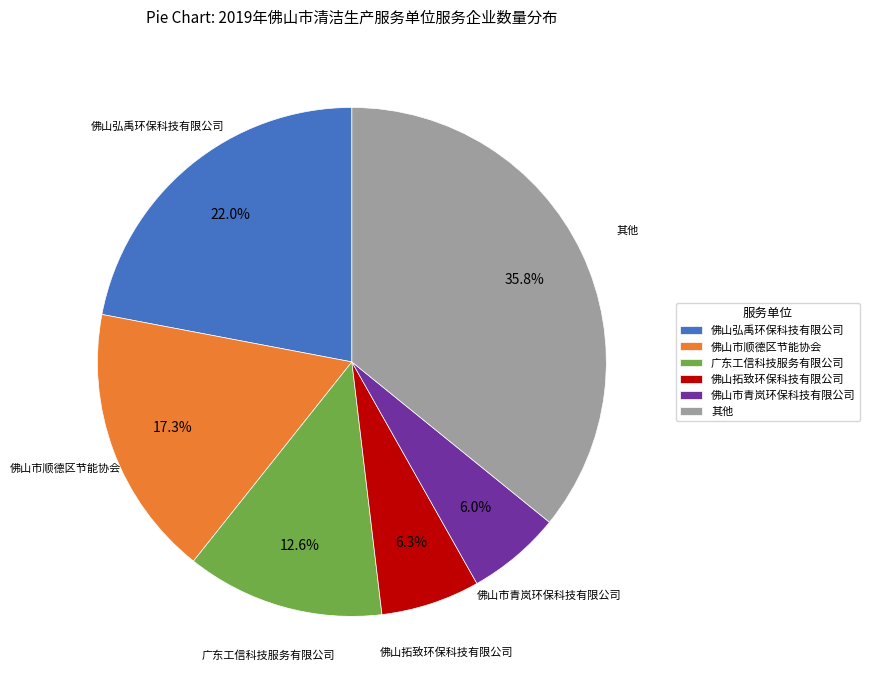

Count the number of slices in the pie.

6